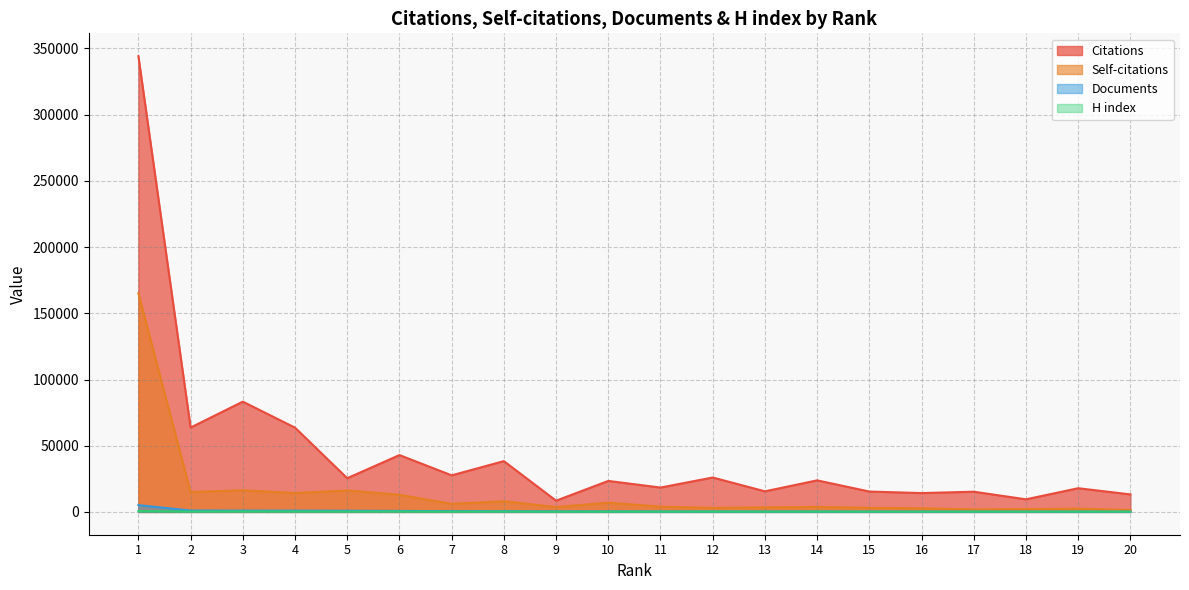

What is the total value across all series at 13?

19558